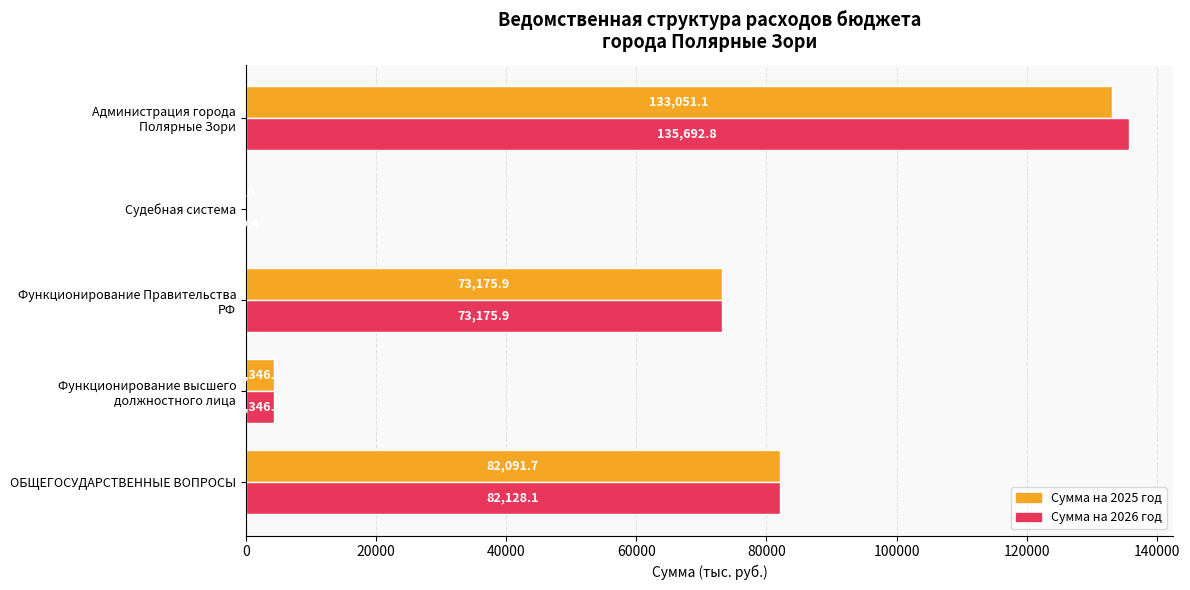

The value of Сумма на 2025 год at Судебная система is 3.0. True or false?

True